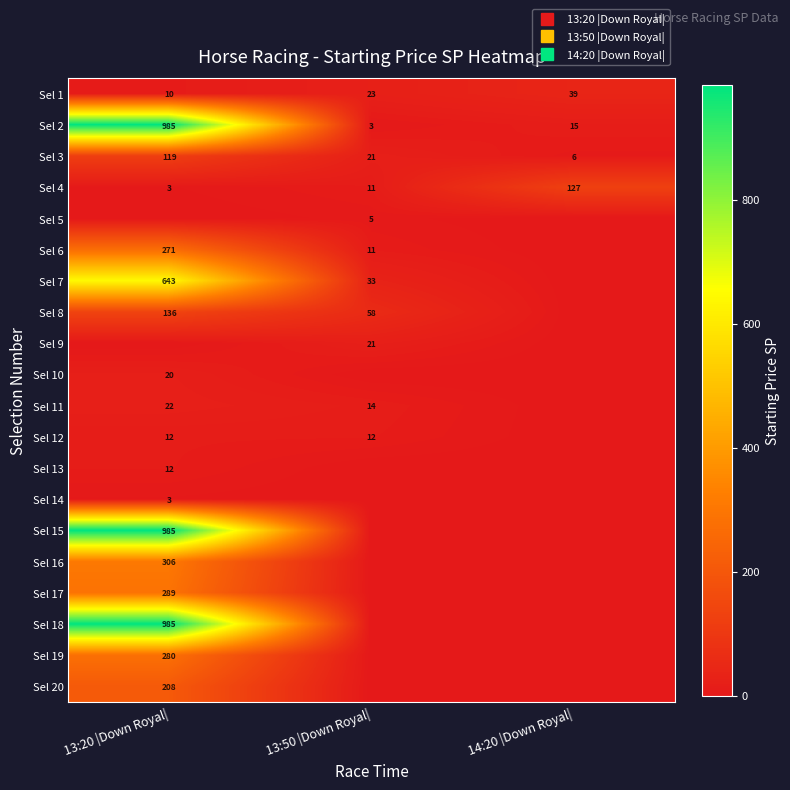

The value of Sel 2 at 13:20 |Down Royal| is 650.3. True or false?

False